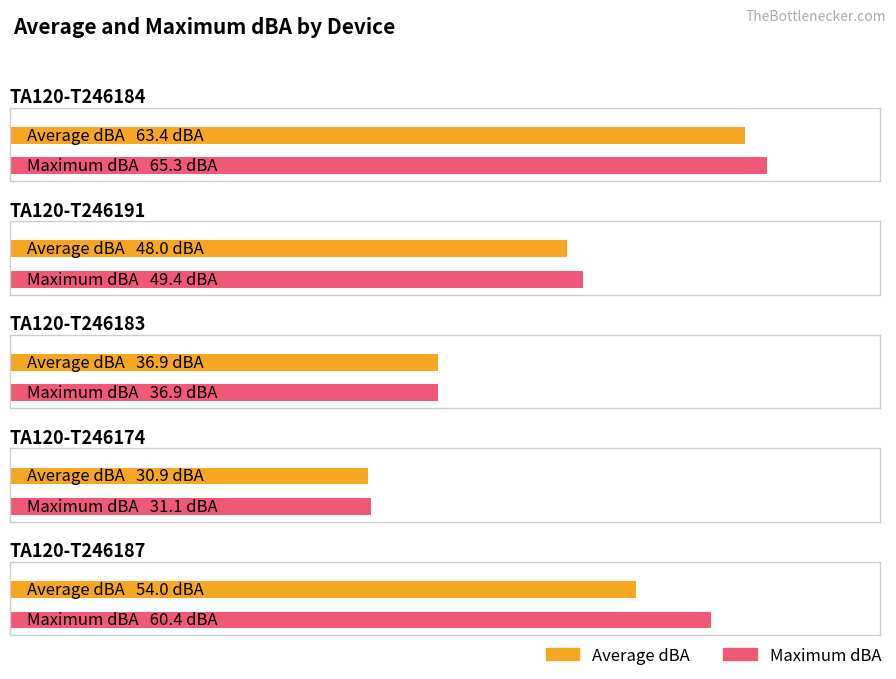

Is it true that Average dBA equals 44.9 at TA120-T246174?

False